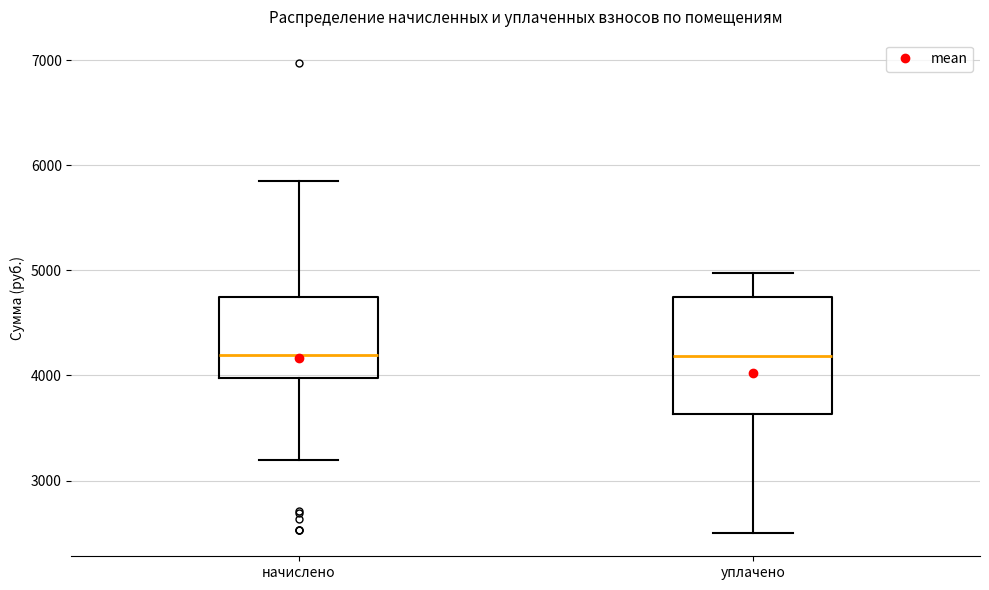

Comparing the boxes themselves (not the whiskers), which one is the tallest?

уплачено